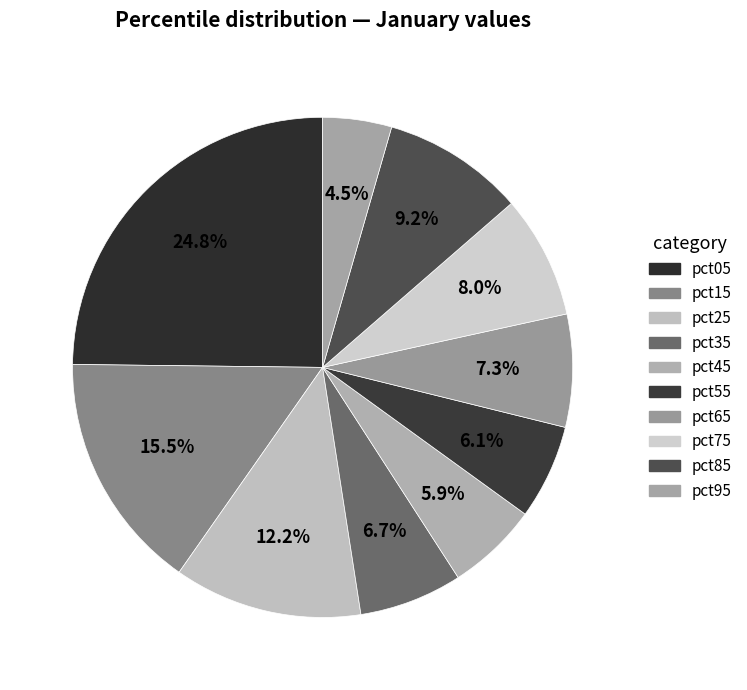

Does any single category account for the majority?

No